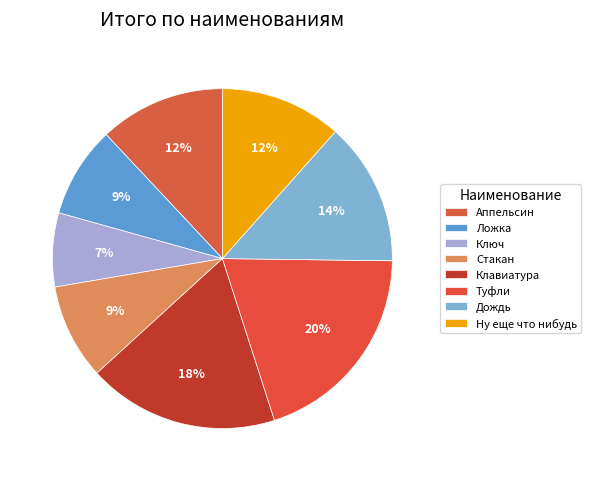

Count the number of slices in the pie.

8